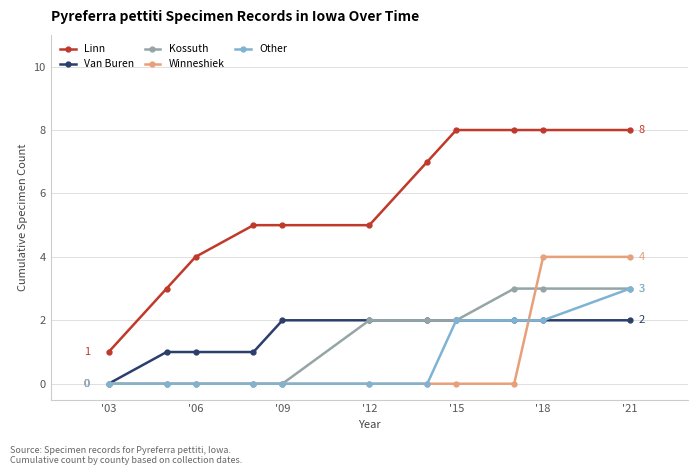

Which series has the largest range (max minus min)?

Linn